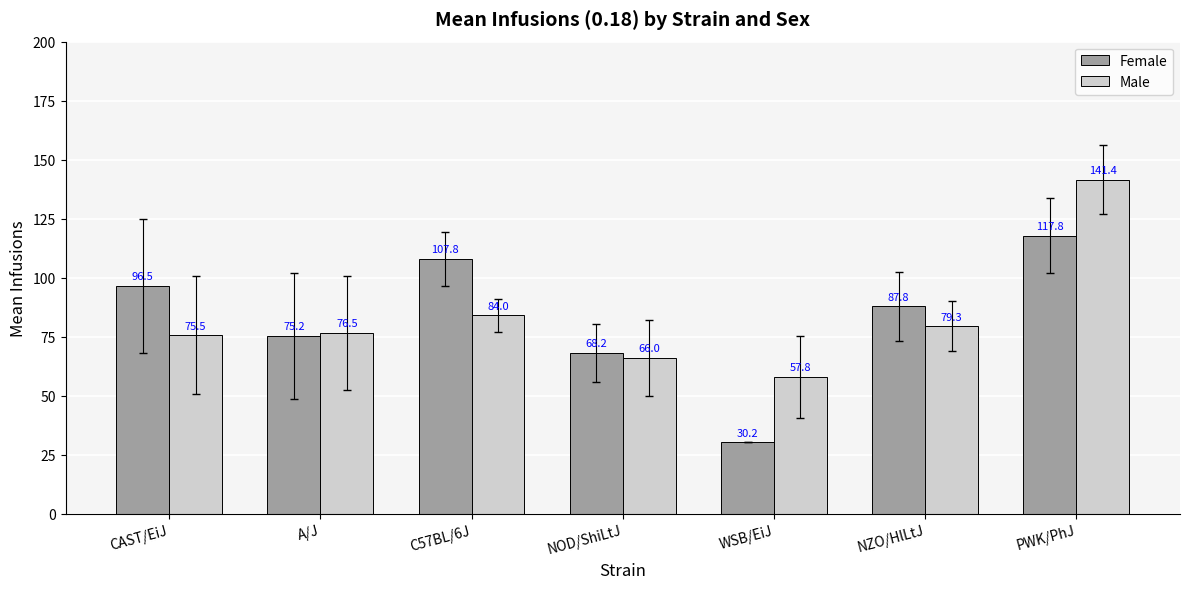

What is the approximate value of Male at A/J?

76.5